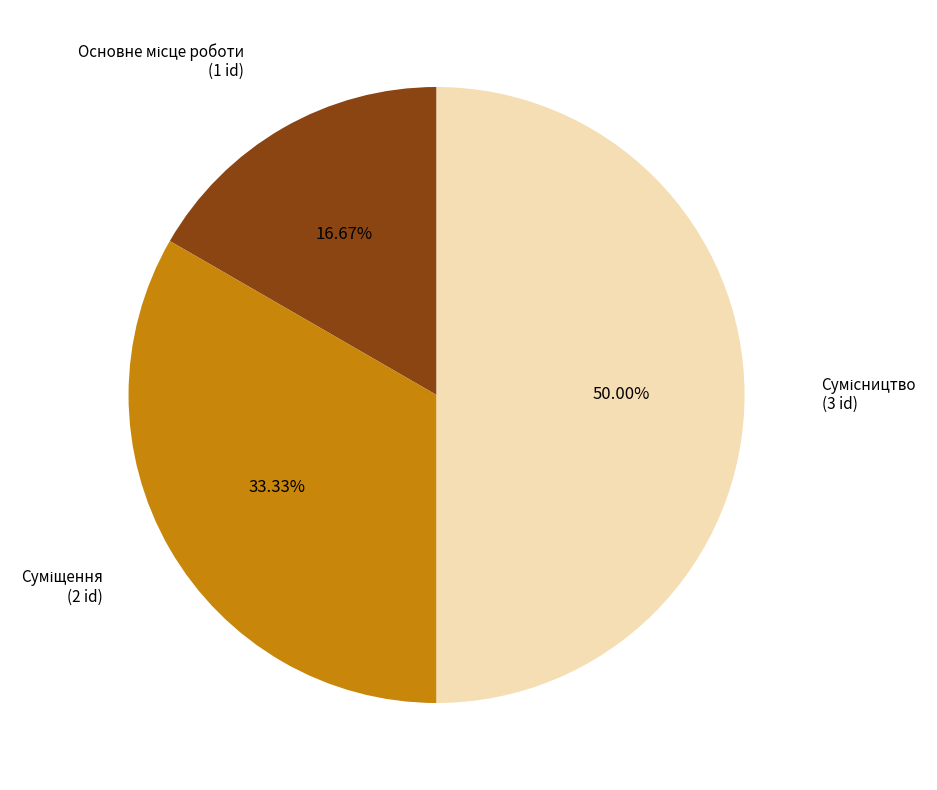

Count the number of slices in the pie.

3